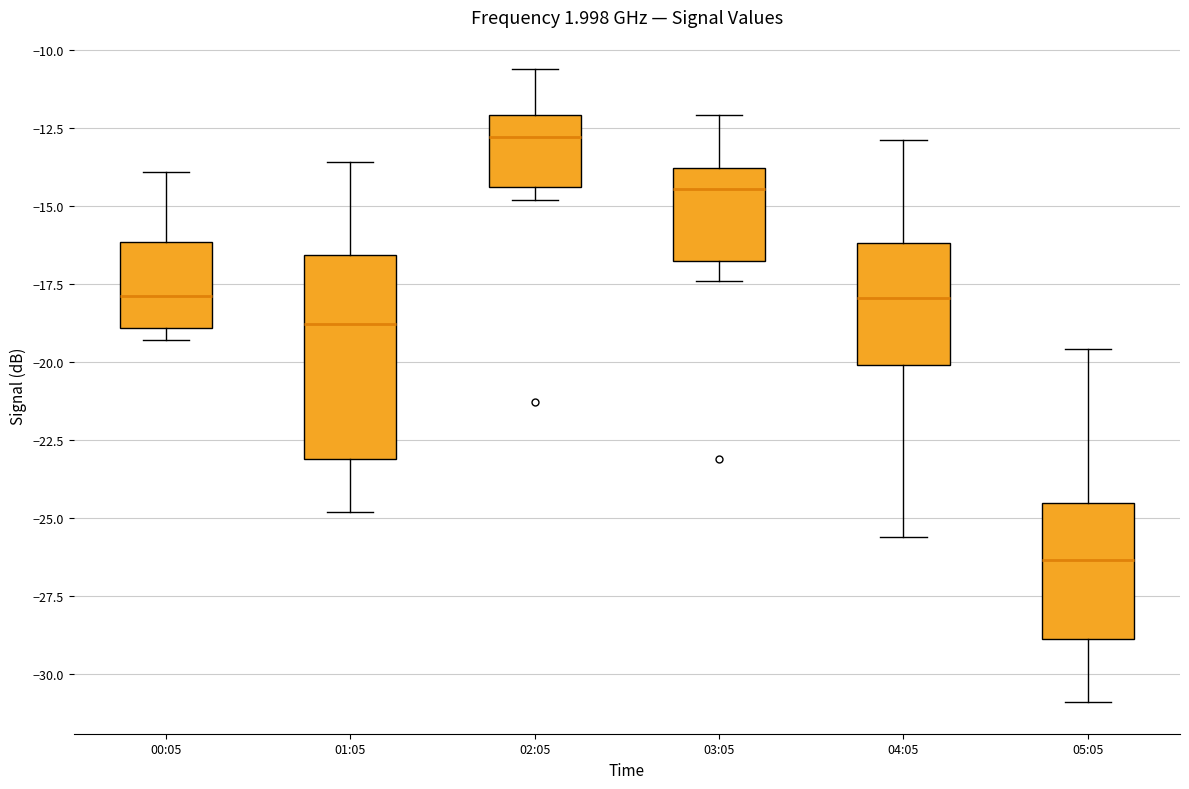

Which box has the highest median line?

02:05